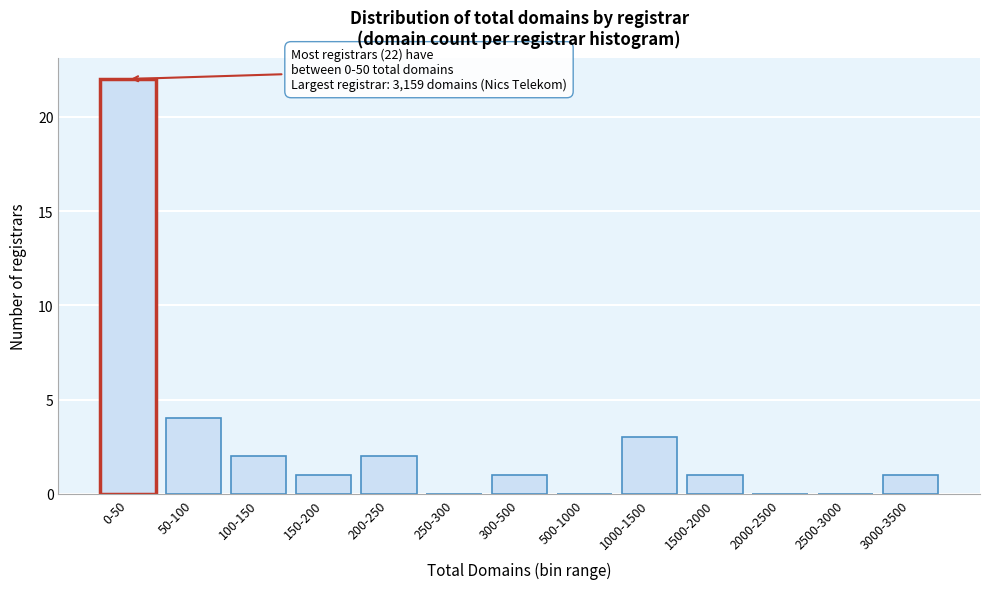

Reading right to left, extract all data points from this chart.

3000-3500=1	2500-3000=0	2000-2500=0	1500-2000=1	1000-1500=3	500-1000=0	300-500=1	250-300=0	200-250=2	150-200=1	100-150=2	50-100=4	0-50=22